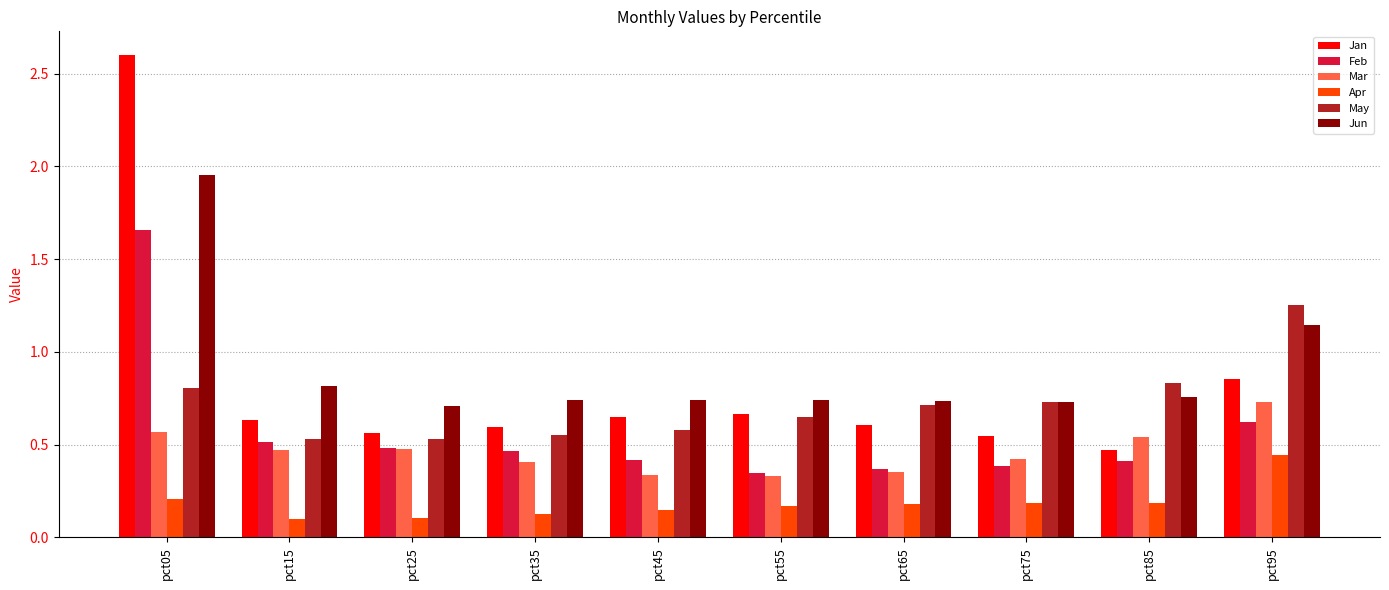

Which series has the widest spread of values?

Jan